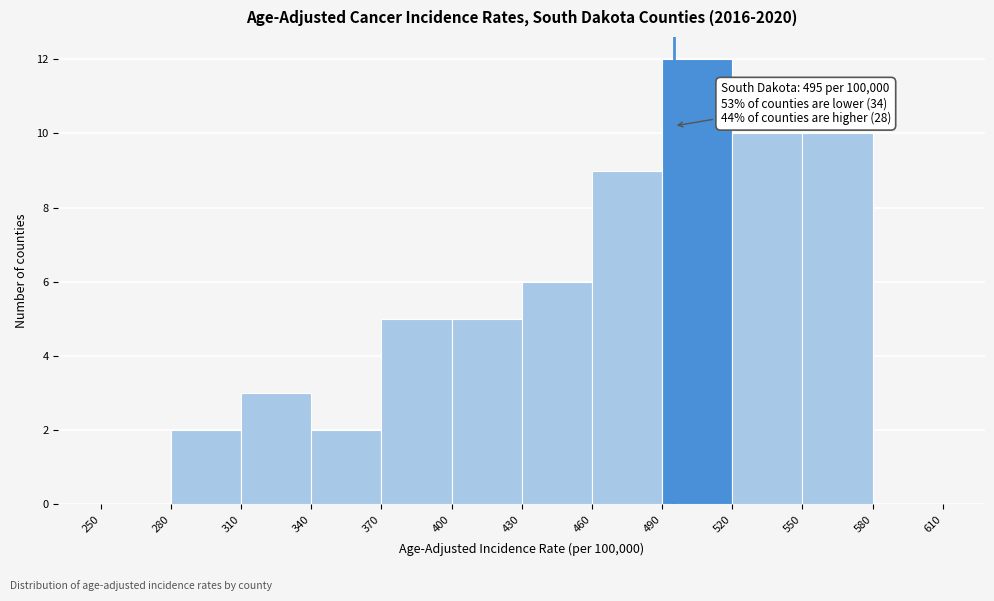

Over which range of the x-axis is the bar tallest?

490 to 520